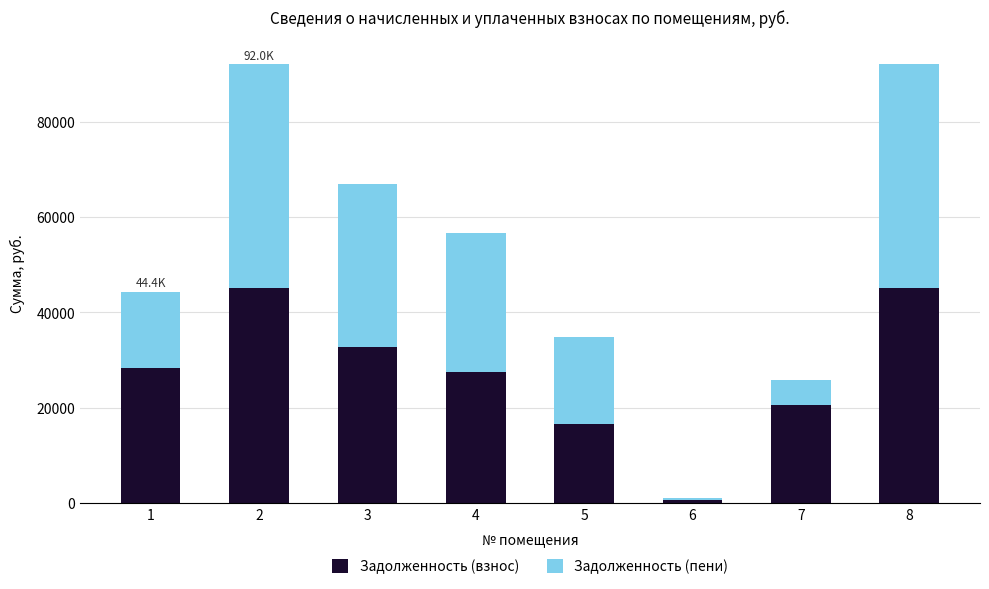

What is the difference between the maximum and minimum values in the Задолженность (взнос) series?

44594.0